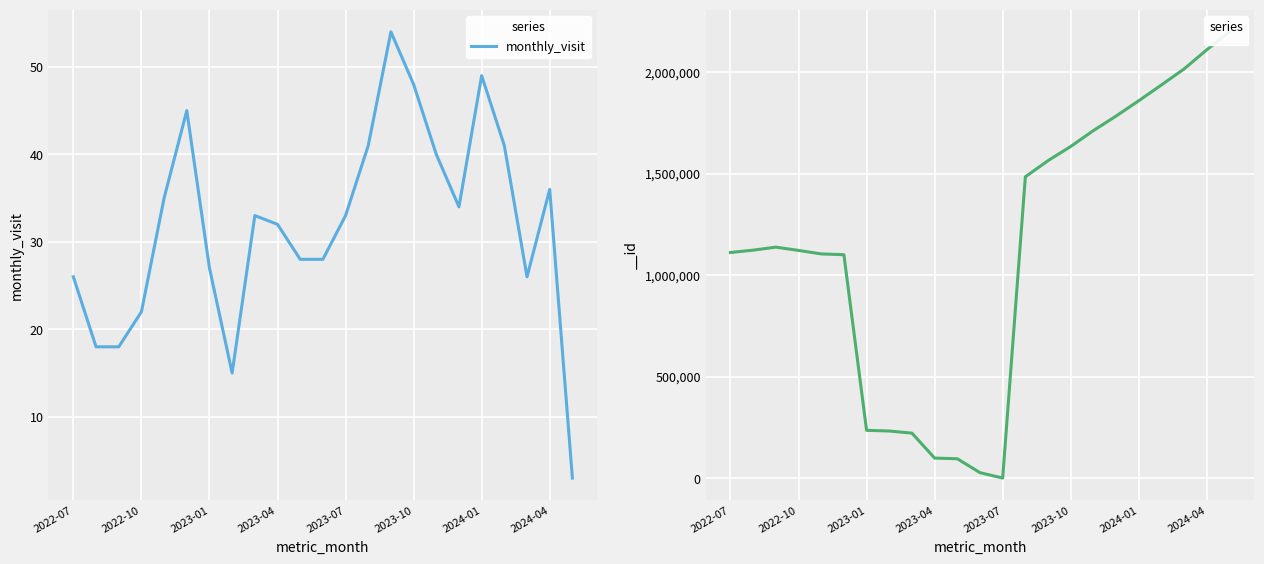

Is it true that monthly_visit equals 37 at 2022-07?

False